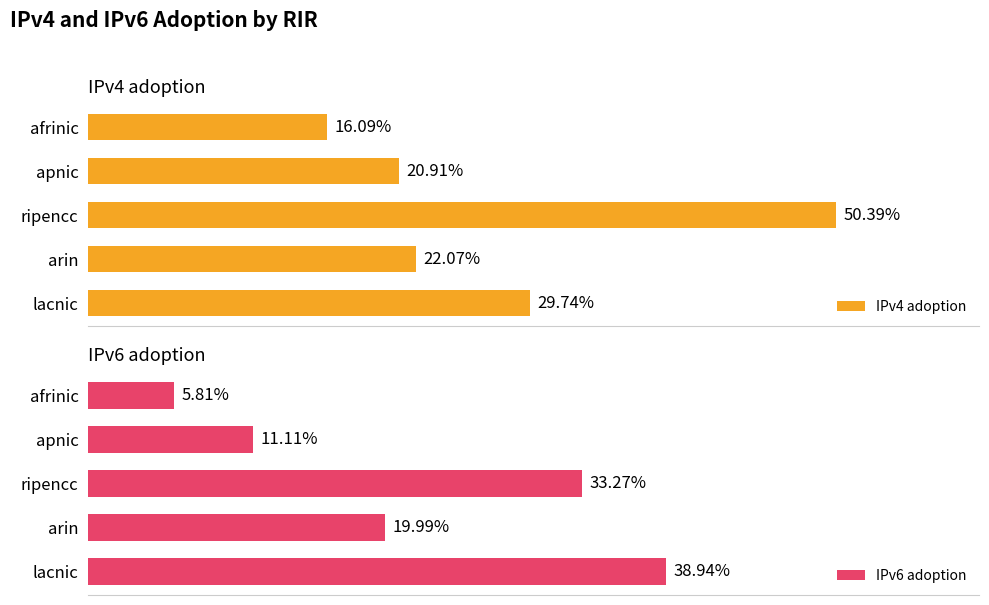

What is the value of the IPv6 adoption bar at the 4th from the left?

0.2